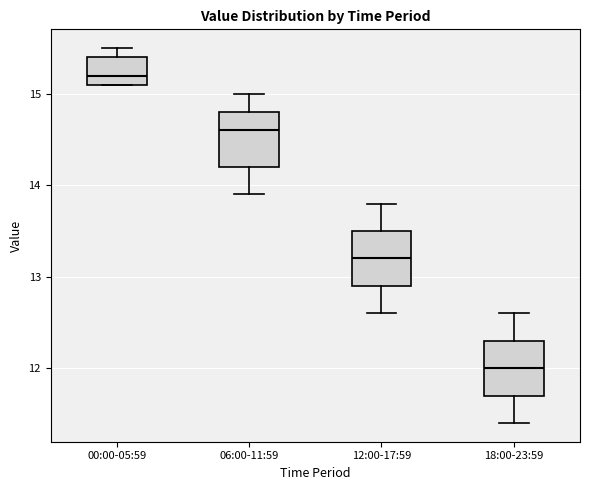

Where does the upper whisker of the box for 18:00-23:59 end on the y-axis? The values are not printed on the chart, so give them approximately, as read against the axis.

12.6